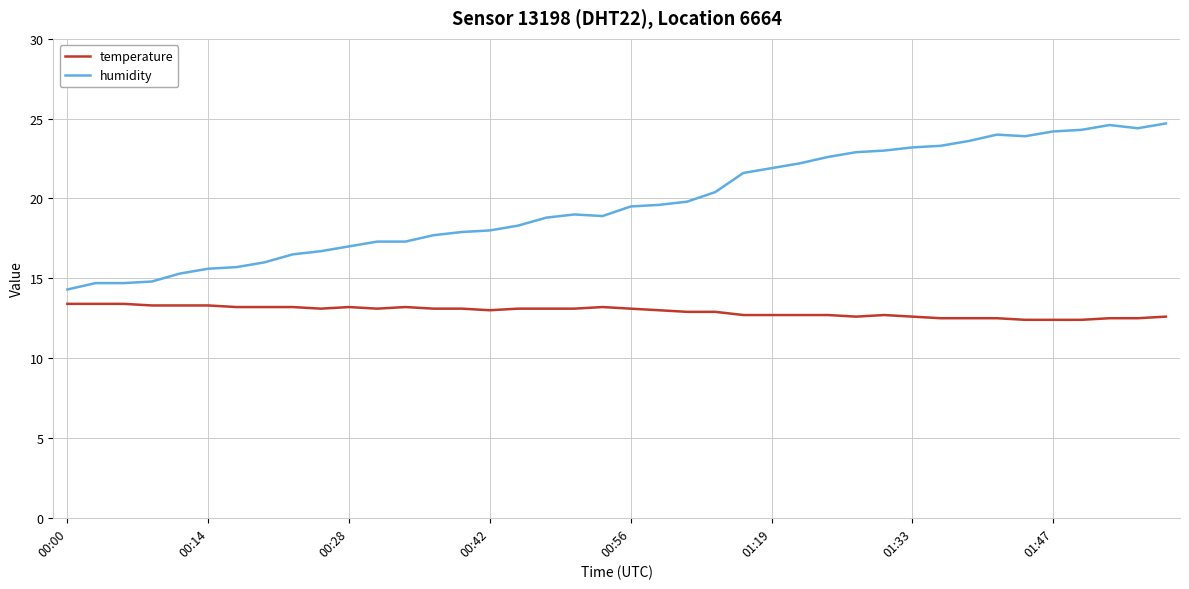

Rank the series by their average value, from lowest to highest.

temperature, humidity